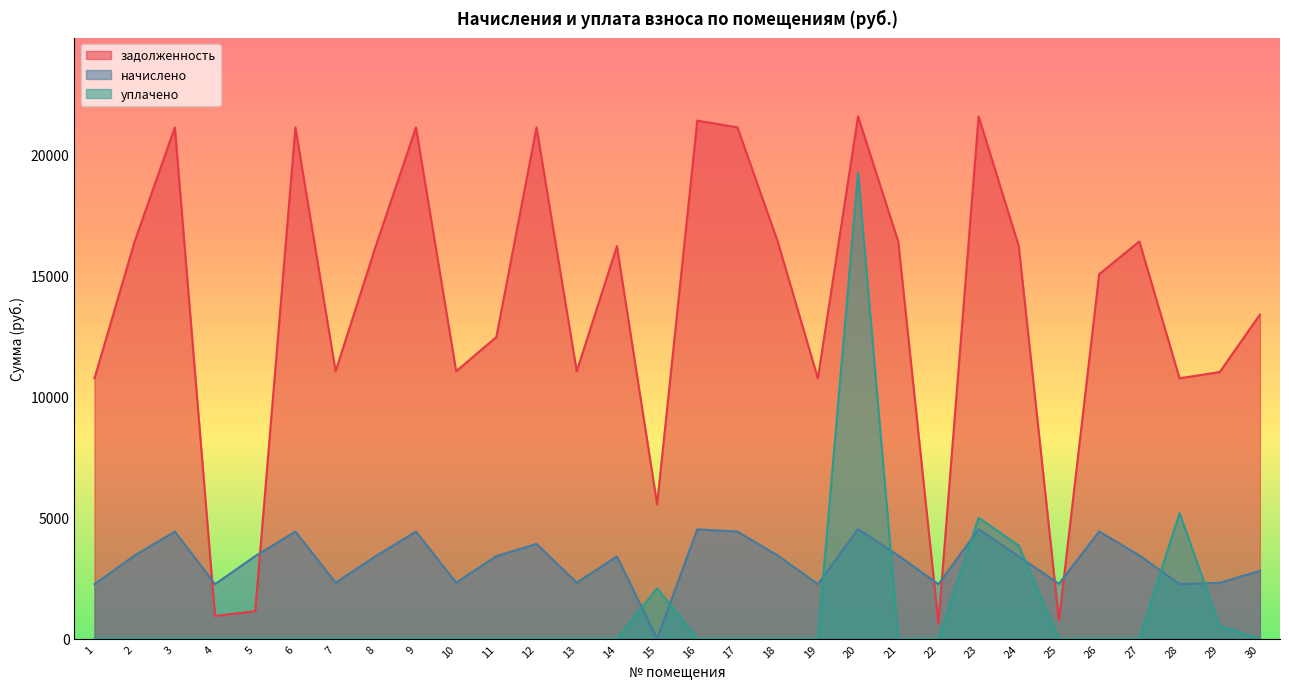

Which category has the lowest value in the уплачено series?

1